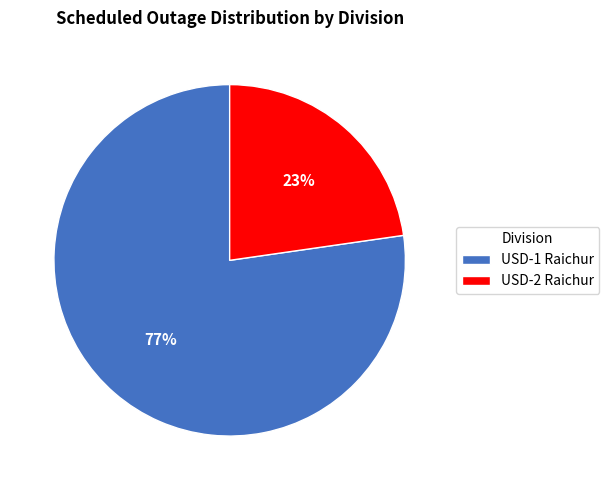

To the nearest percent, what is the combined percentage of USD-2 Raichur and USD-1 Raichur?

100%